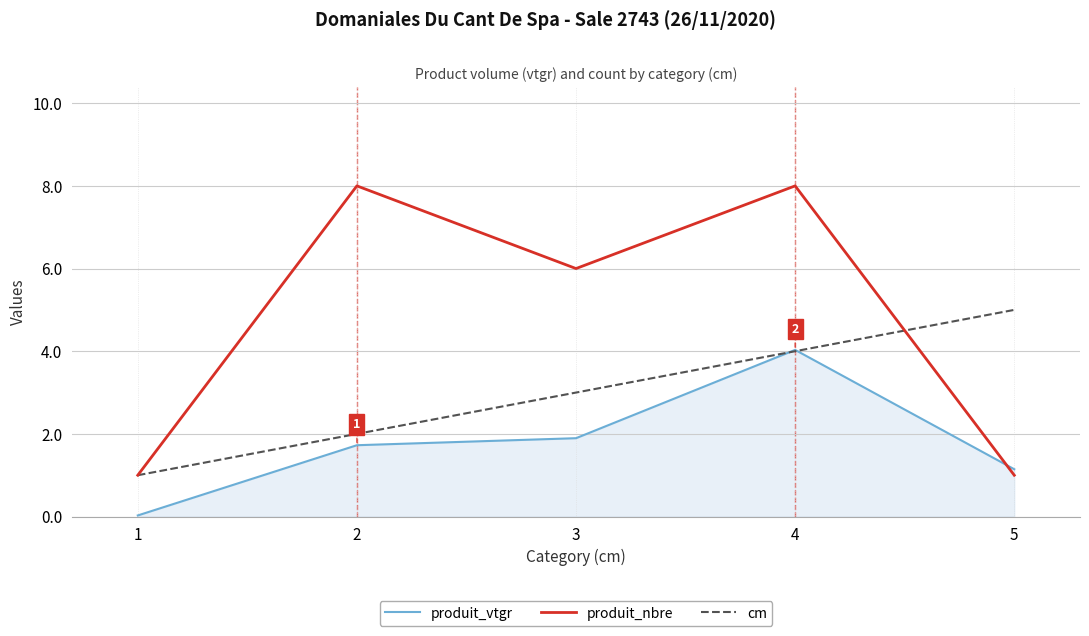

How many produit_nbre values are between 1 and 8?

5